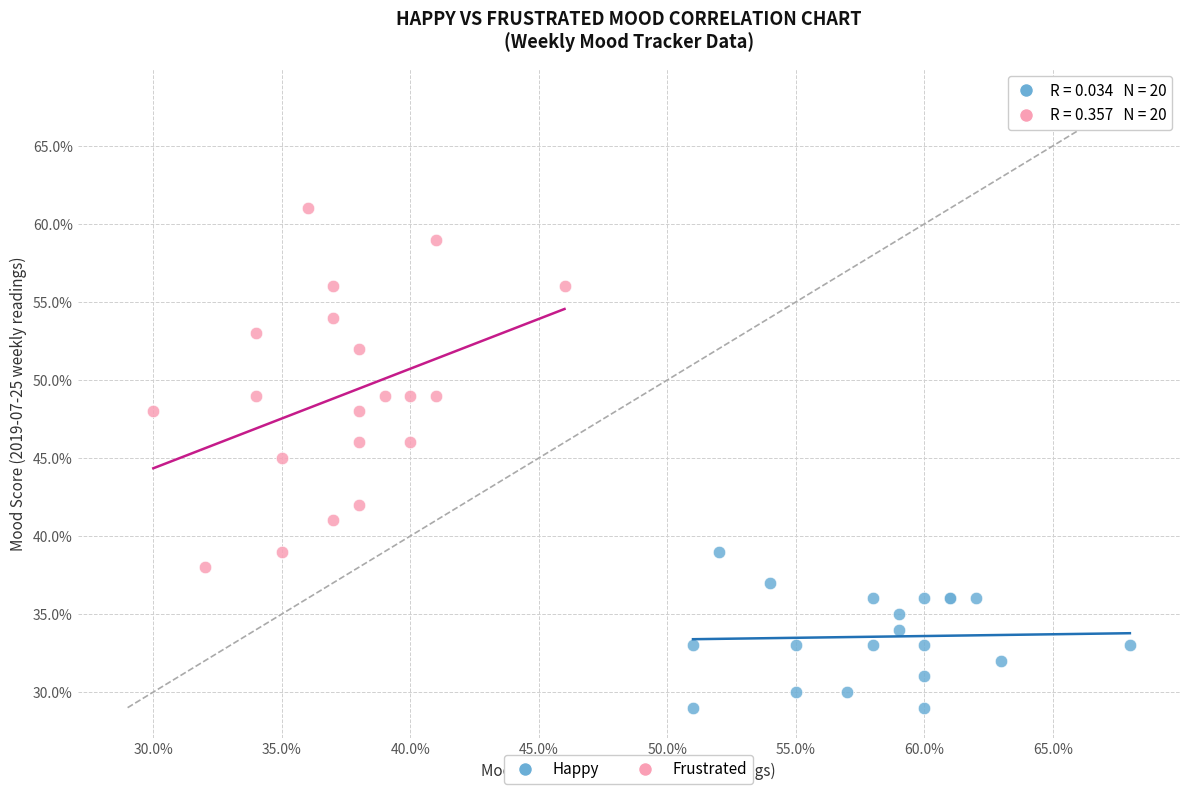

Which series has the largest Y range (max minus min)?

Frustrated